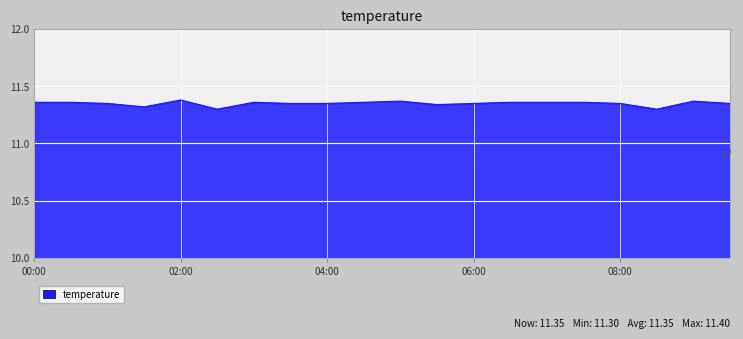

Reading left to right, list all the values displayed in this chart.

11.4	11.4	11.3	11.3	11.4	11.3	11.4	11.3	11.3	11.4	11.4	11.3	11.3	11.4	11.4	11.4	11.3	11.3	11.4	11.3